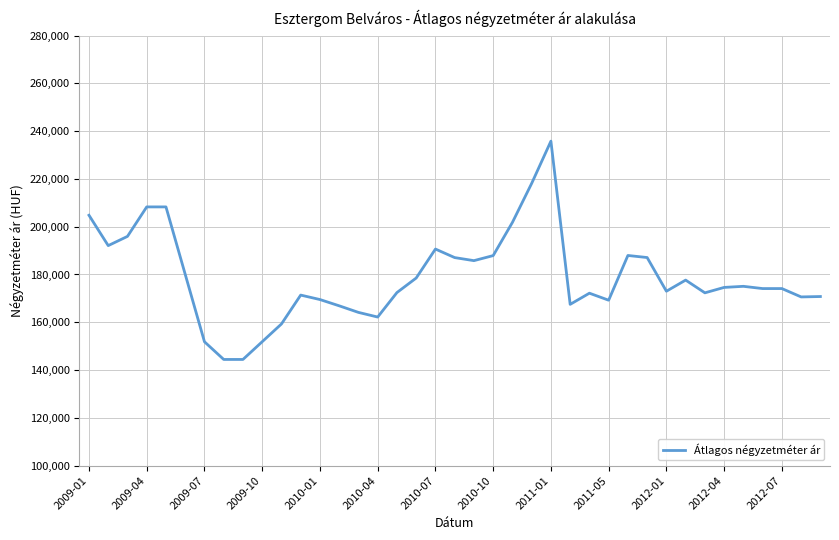

Does the chart have visible grid lines?

Yes